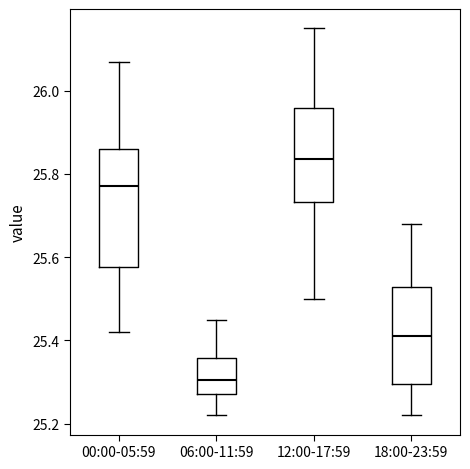

Which box's median line is the highest?

12:00-17:59